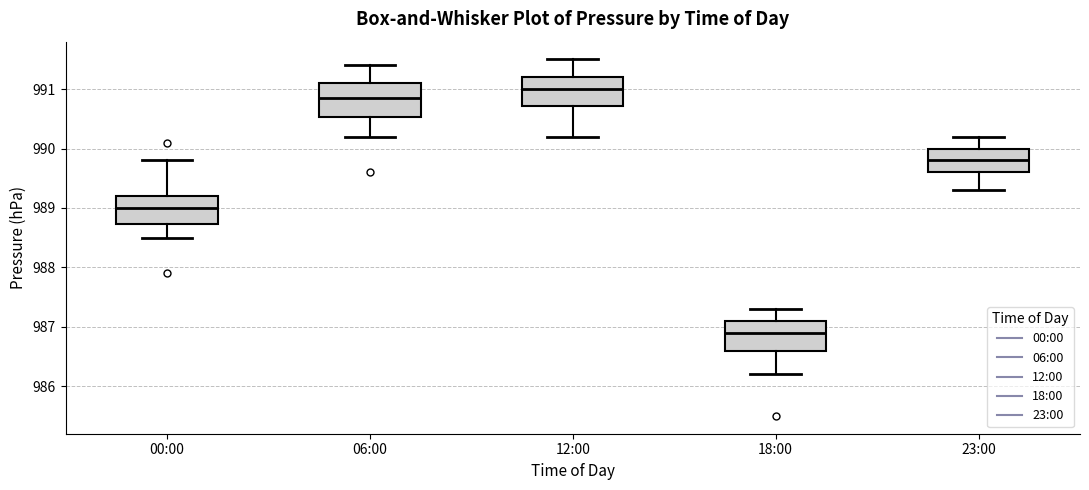

Which box has the highest median line?

12:00